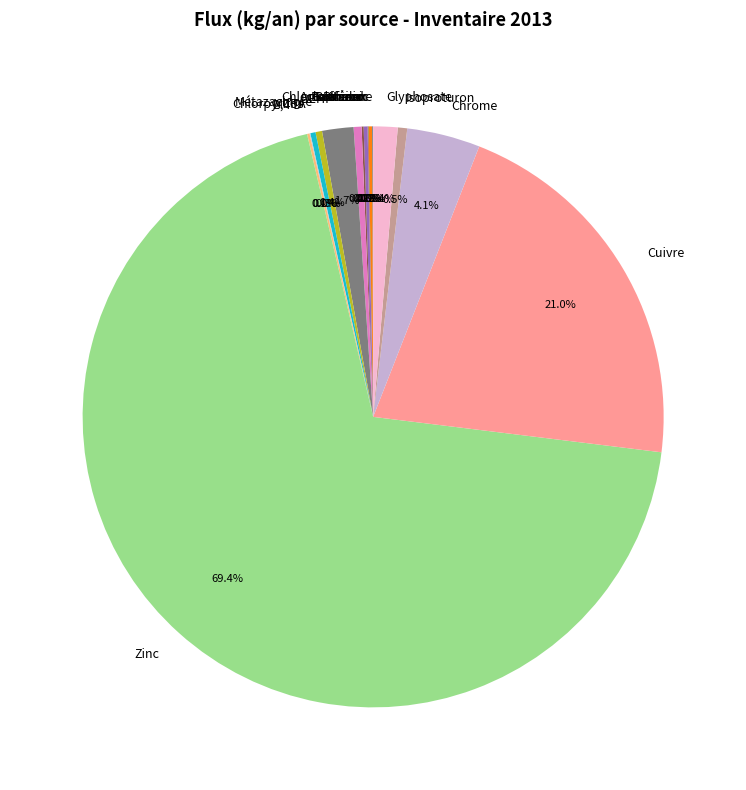

What portion of the pie excludes Métazachlore?

99.6%